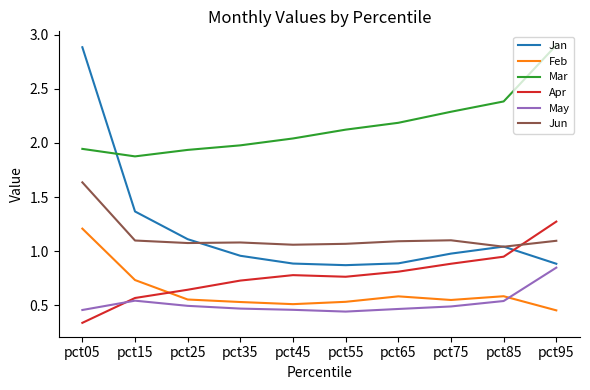

Where is Apr nearest to the value 0?

pct05